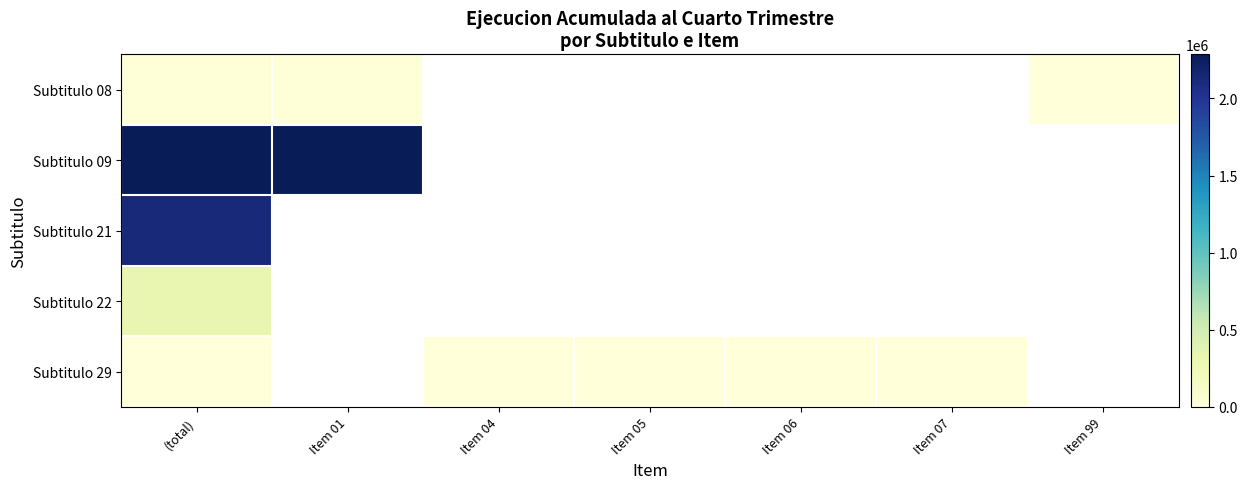

Which series has the widest spread of values?

Subtitulo 08